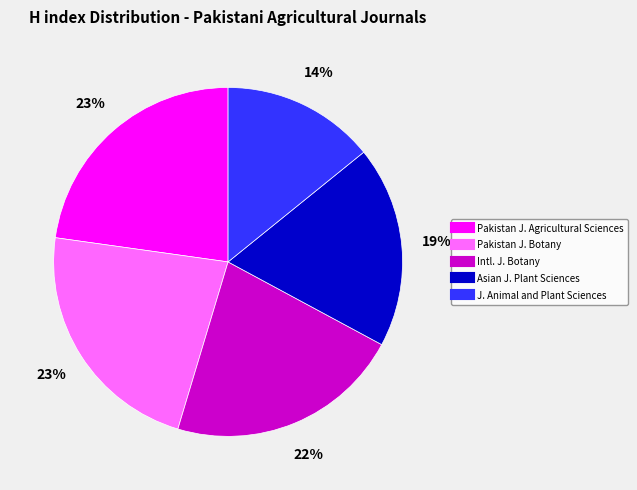

To the nearest percent, what is the average slice percentage?

20%